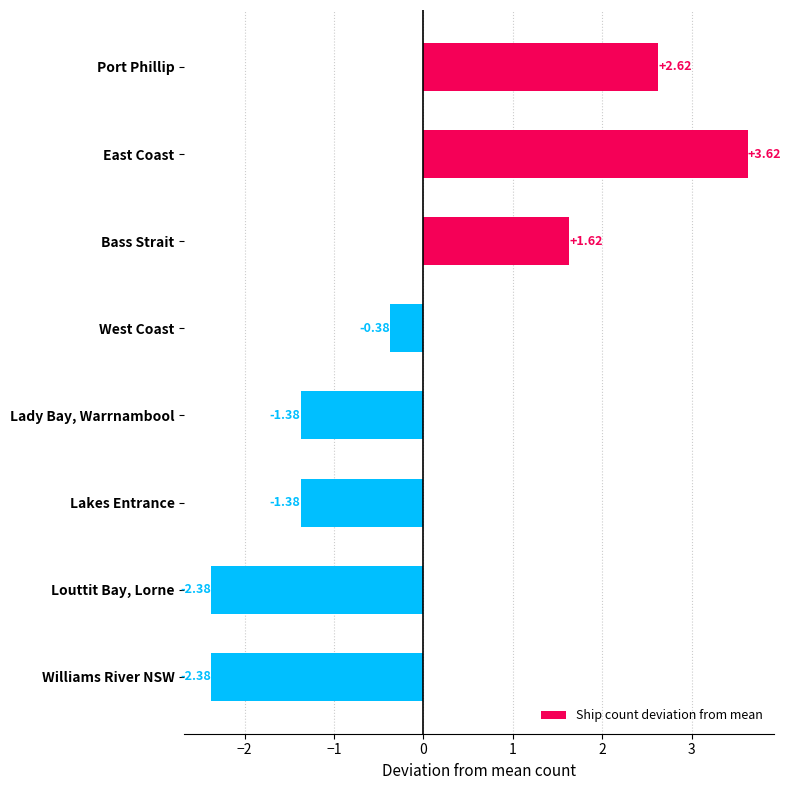

At which label is the value closest to 0?

West Coast